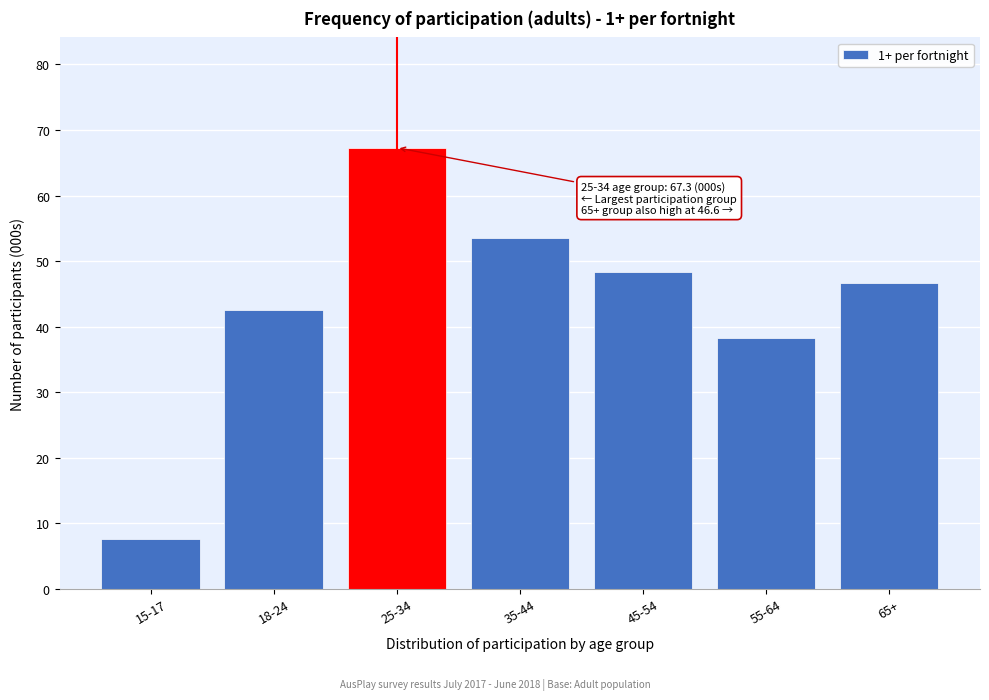

Reading right to left, extract all data points from this chart.

46.6	38.3	48.3	53.5	67.3	42.6	7.6